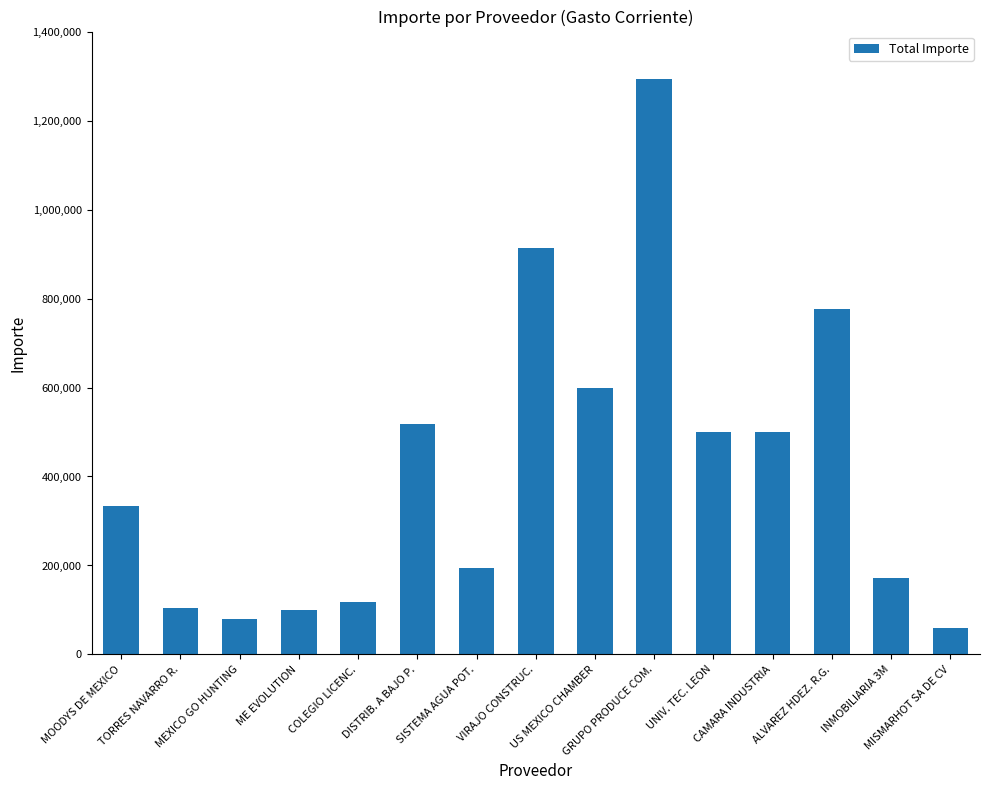

What is the value of the 13th bar from the left?

775862.1